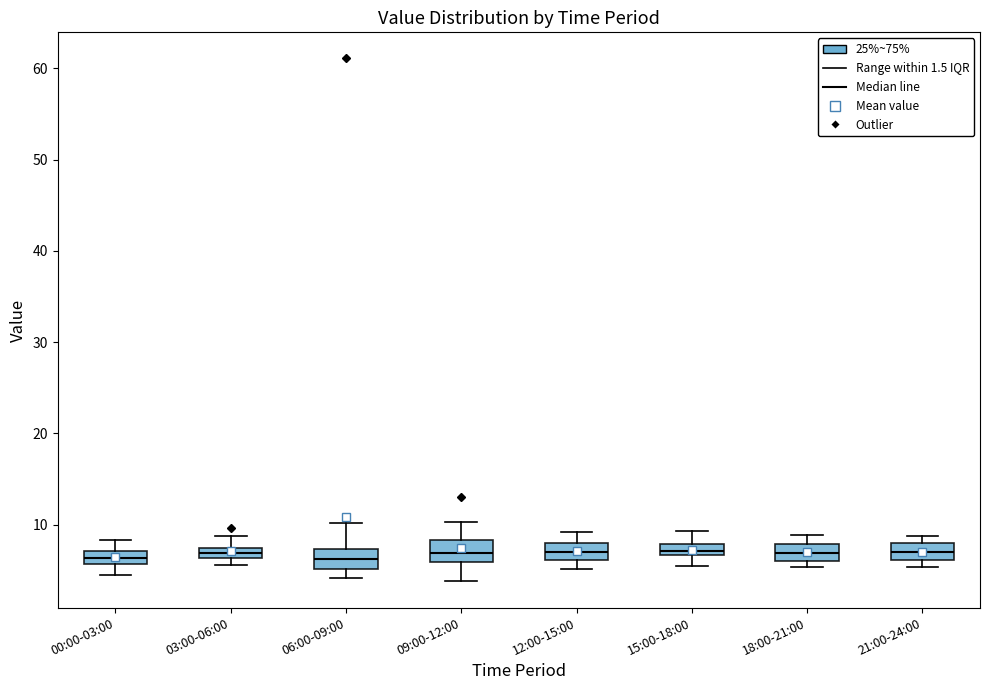

Where is the upper edge of the box for 09:00-12:00 on the y-axis? The values are not printed on the chart, so give them approximately, as read against the axis.

8